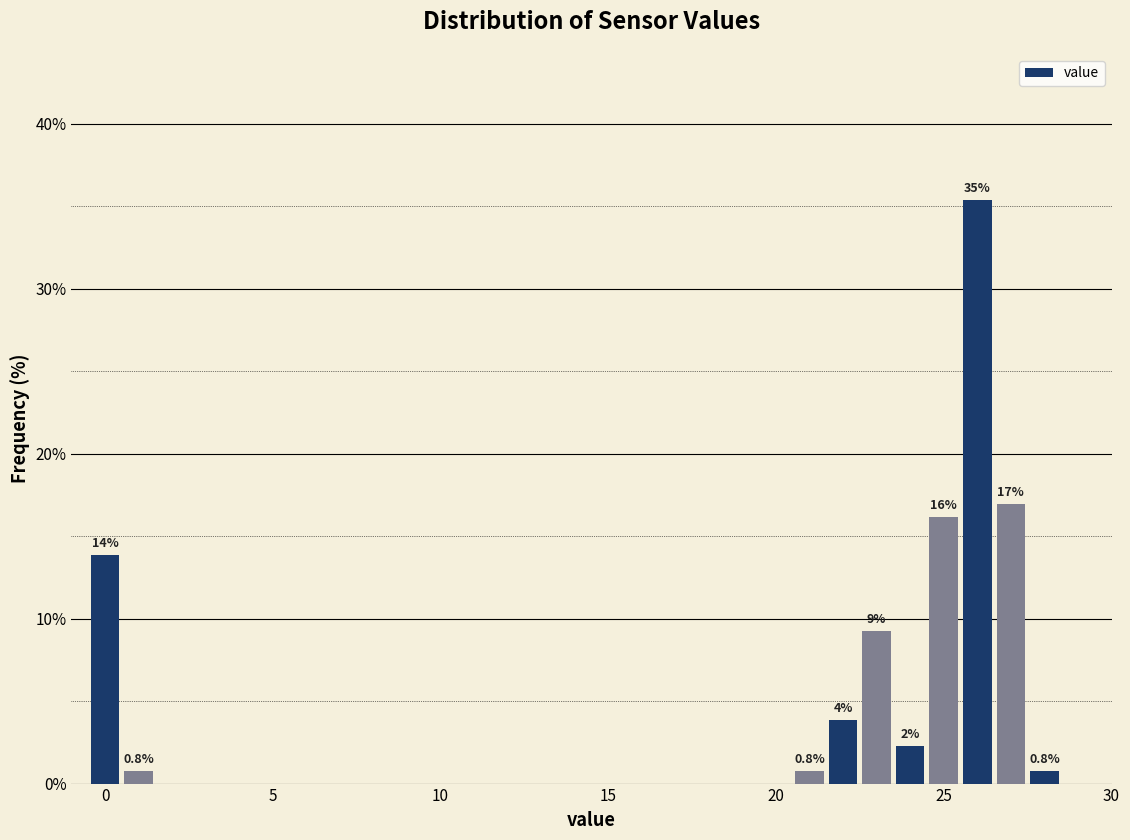

Read against the x-axis, roughly where is the centre of the tallest bar?

26.0